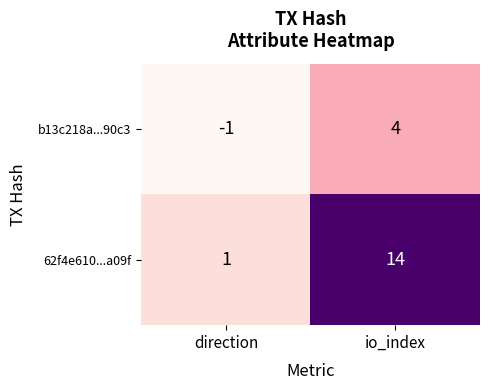

What is the spread (max minus min) of values at io_index?

10